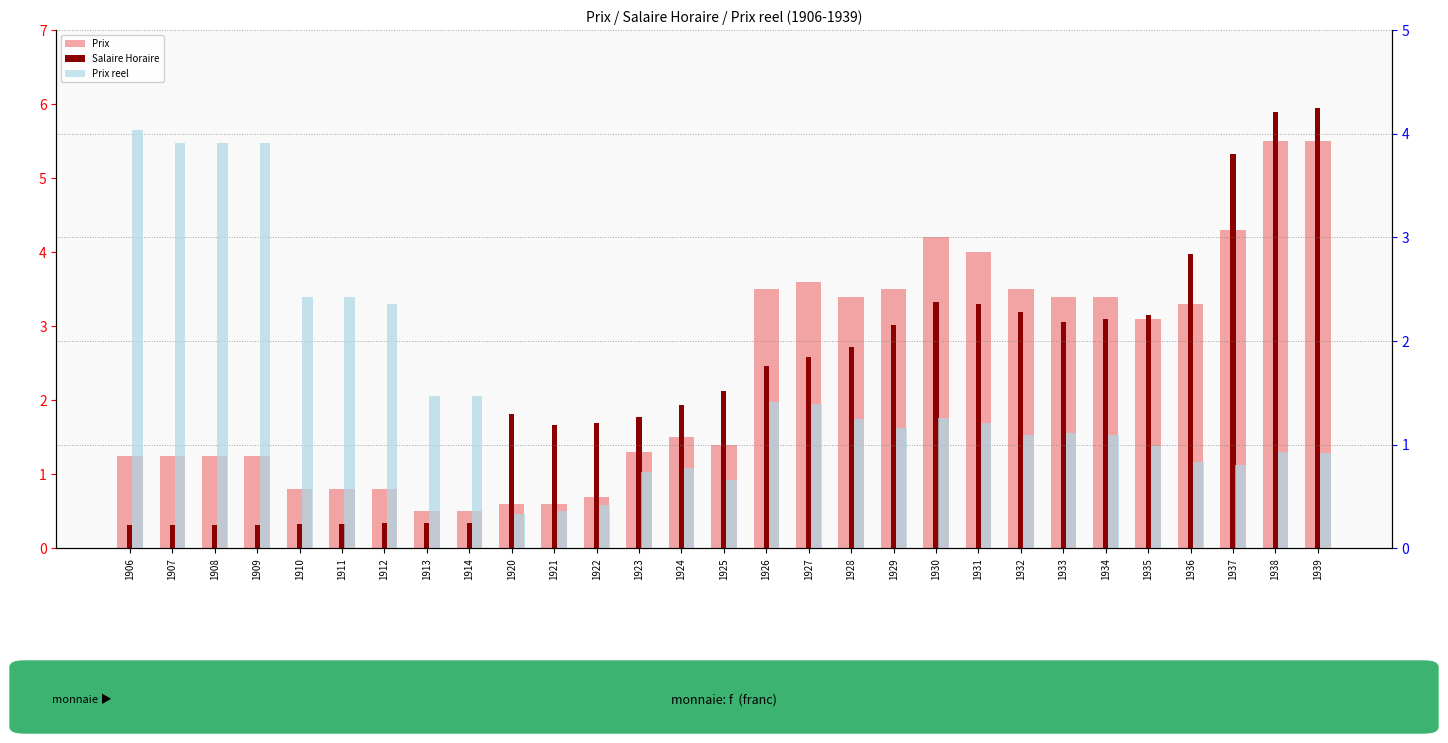

The Prix series shows 0.2 at 1913. True or false?

False